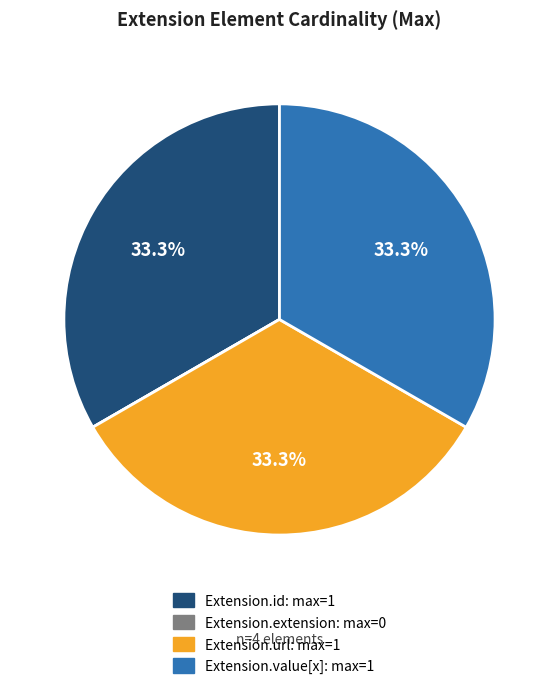

To the nearest percent, what is the combined percentage of Extension.value[x] and Extension.id?

67%